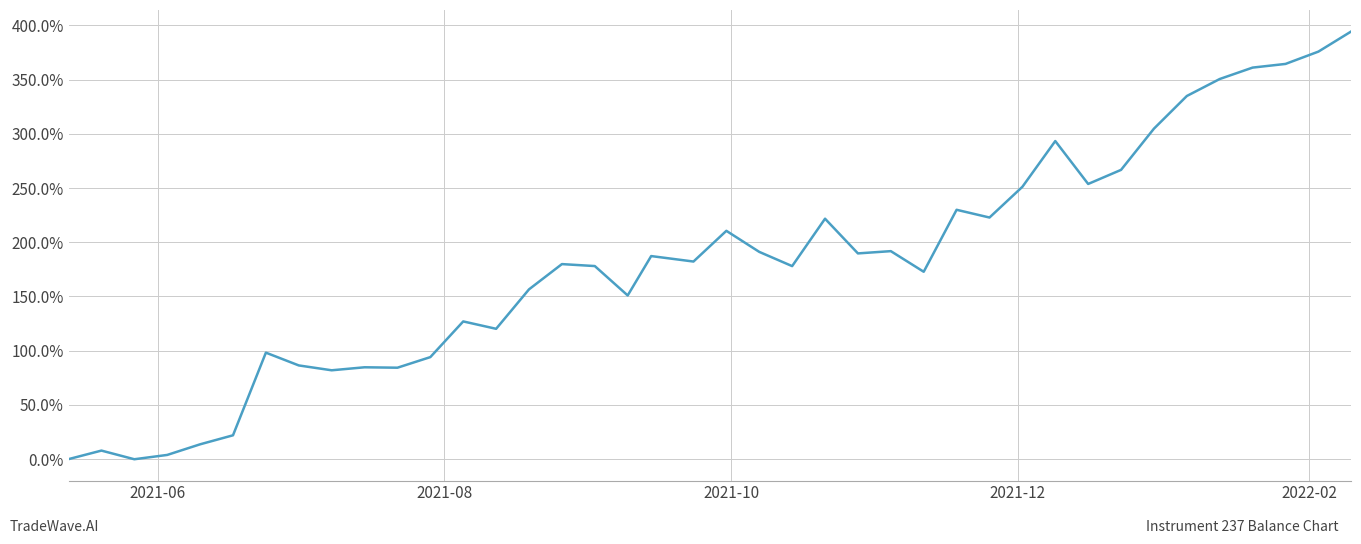

What is the maximum value shown in the chart?

394.4